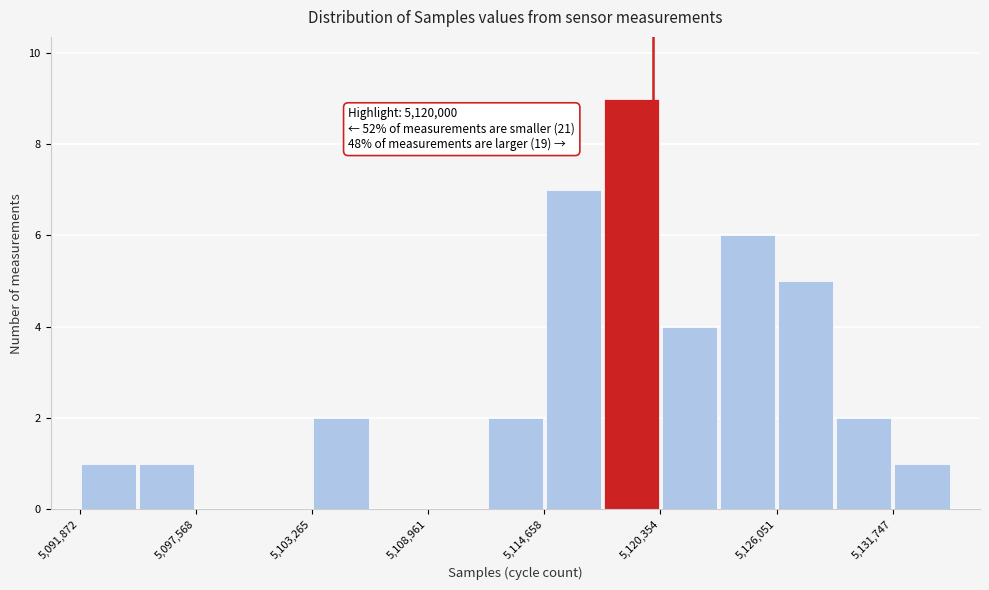

Around what value on the x-axis is the tallest bar? Give the approximate position of its centre, as read against the axis.

5119000